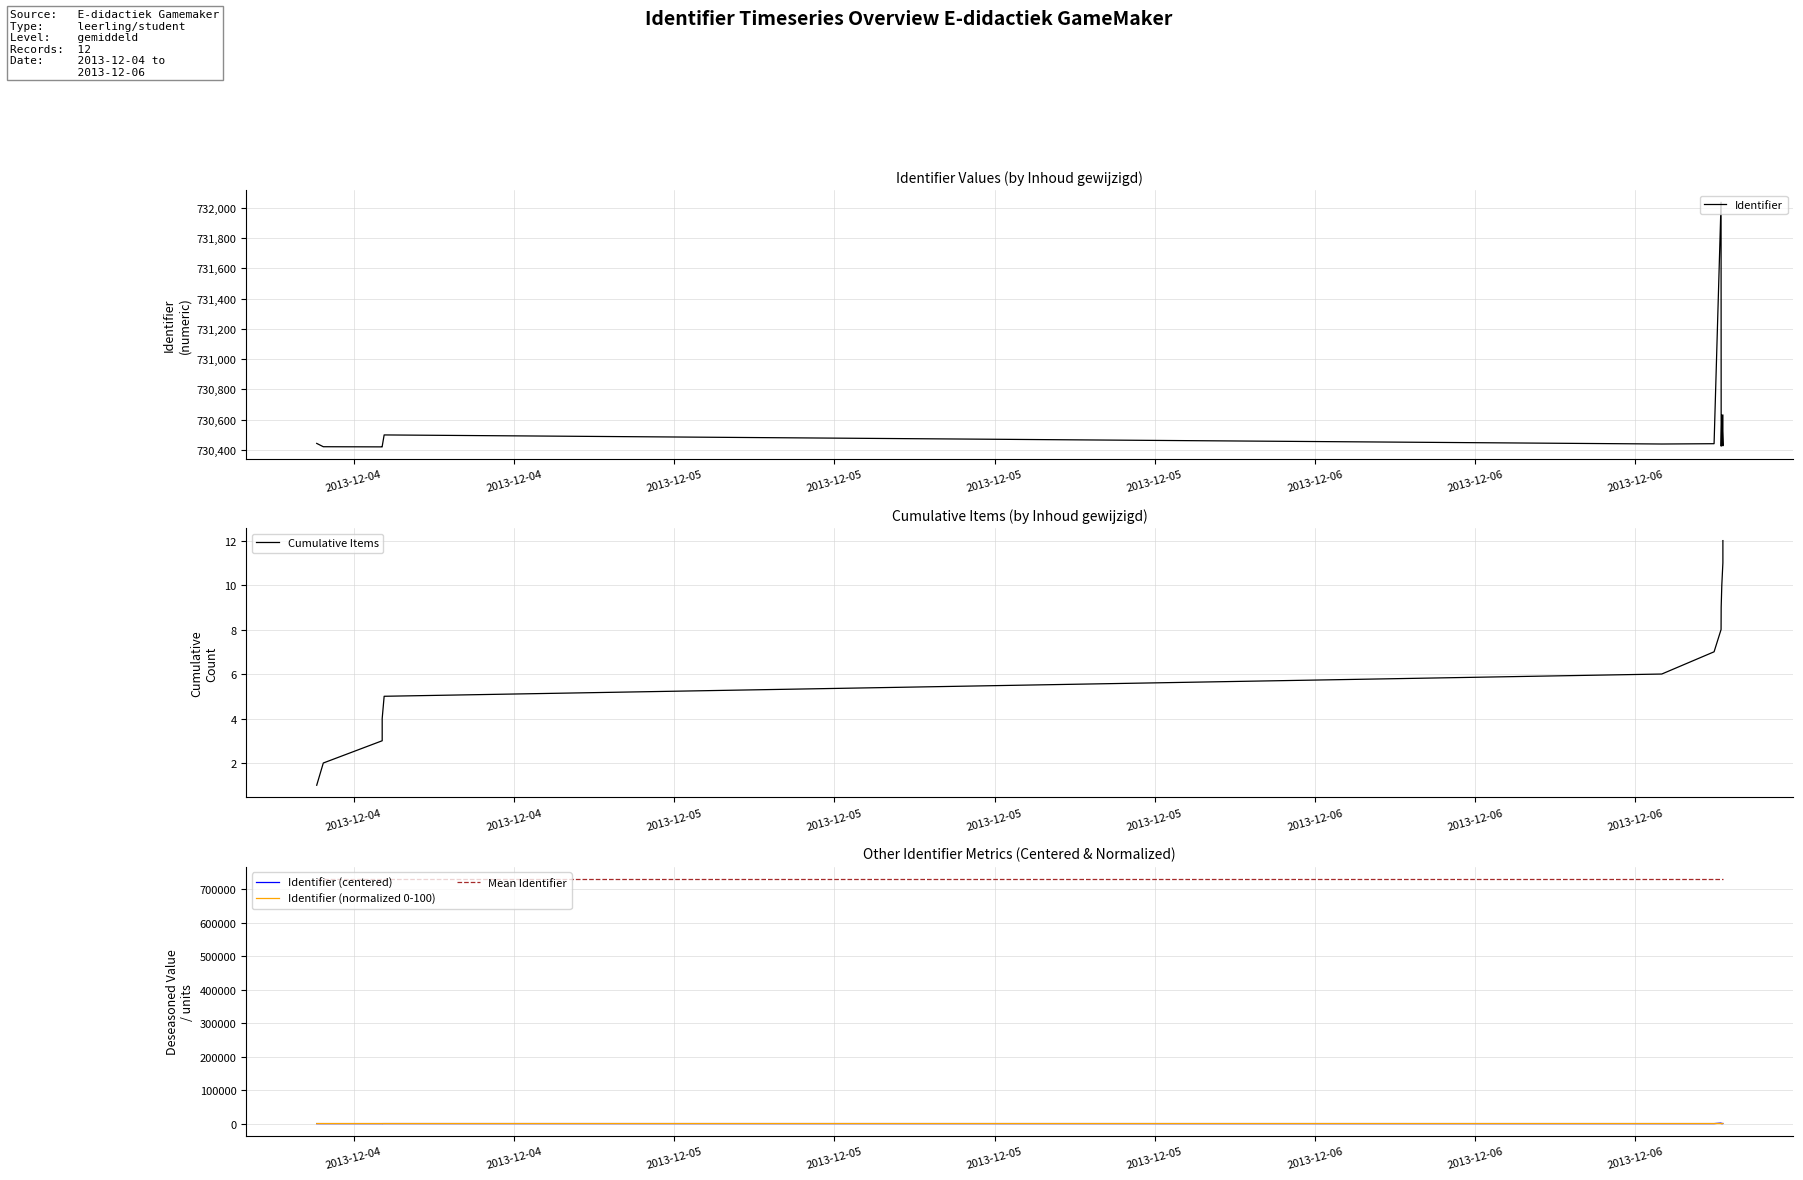

How many interior local peaks does the Identifier series have?

3